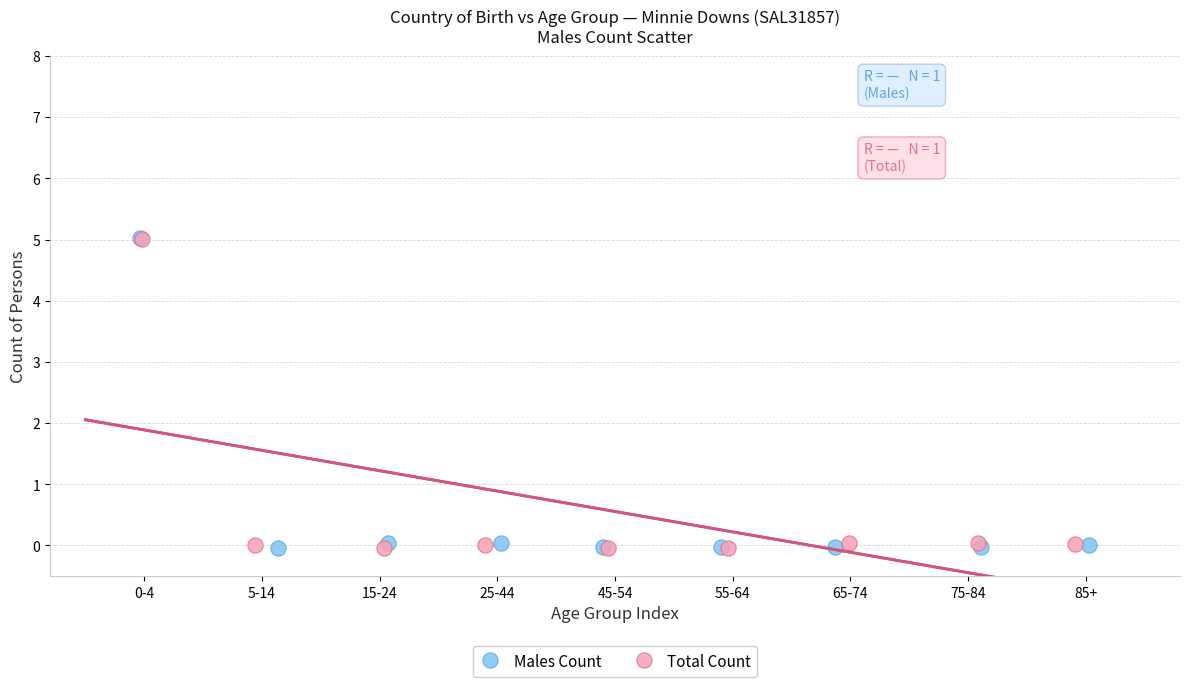

What are all the series names shown in the legend?

Males Count, Total Count